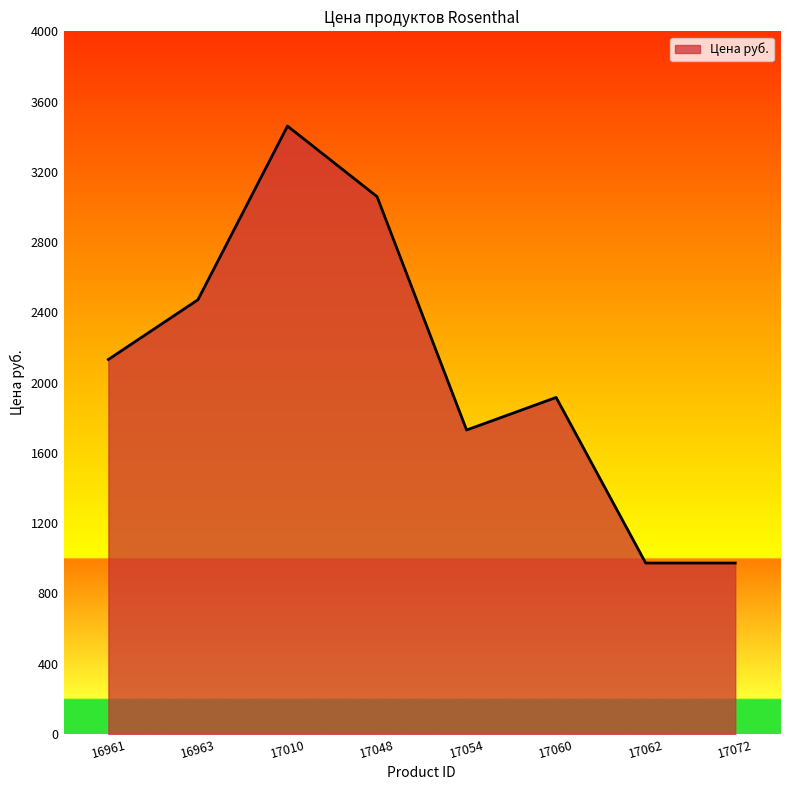

Reading right to left, list all the values displayed in this chart.

973.3	973.3	1915.8	1730.4	3059.1	3460.8	2472.0	2132.1